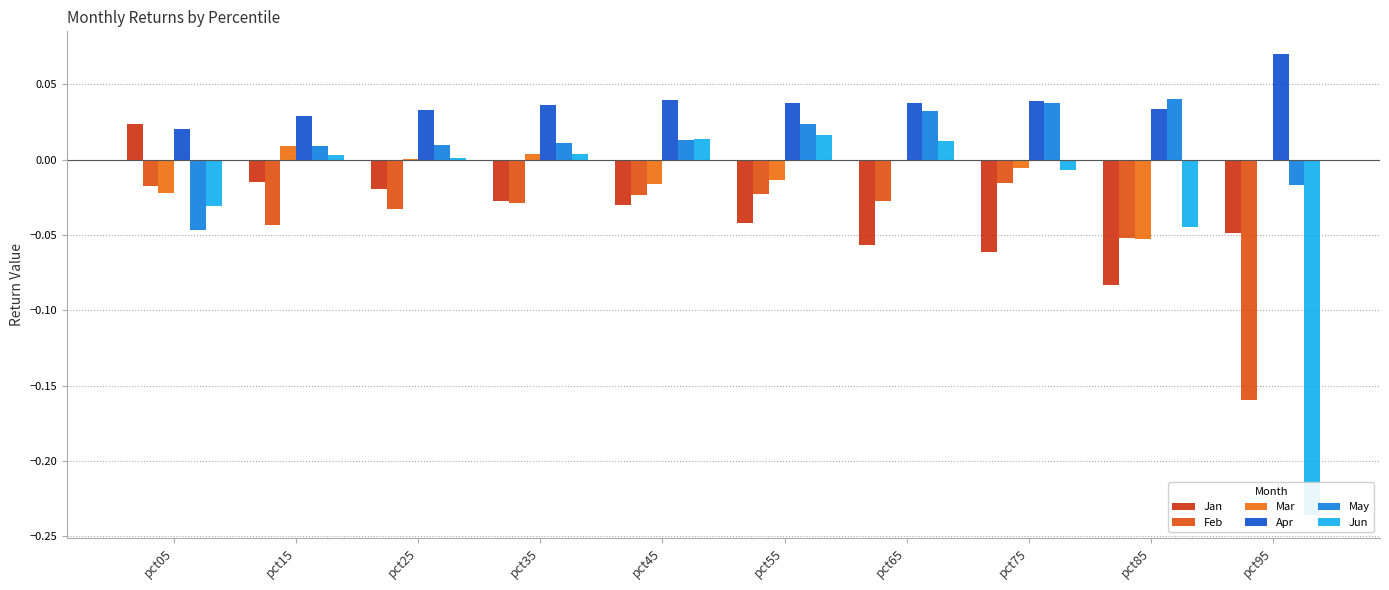

The value of Jun at pct45 is 0.0. True or false?

False